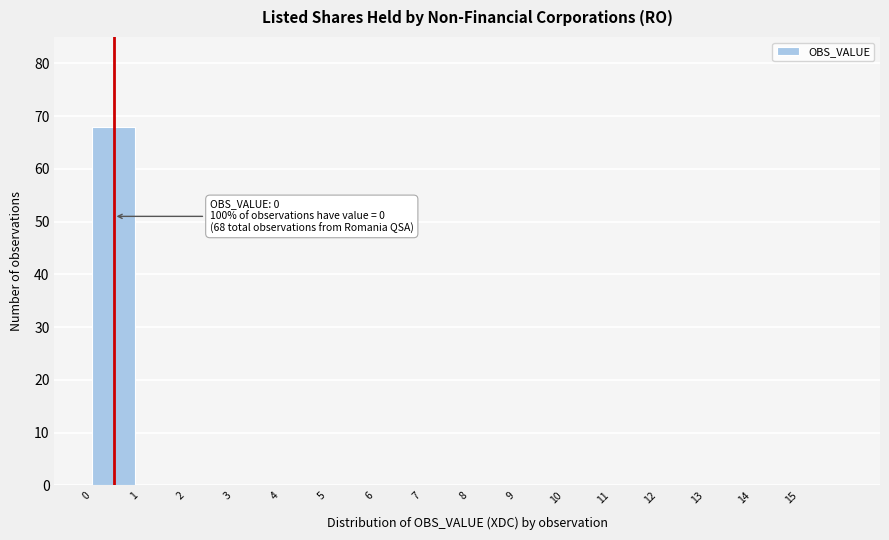

Reading left to right, transcribe all the data shown in this chart.

0=68	1=0	2=0	3=0	4=0	5=0	6=0	7=0	8=0	9=0	10=0	11=0	12=0	13=0	14=0	15=0